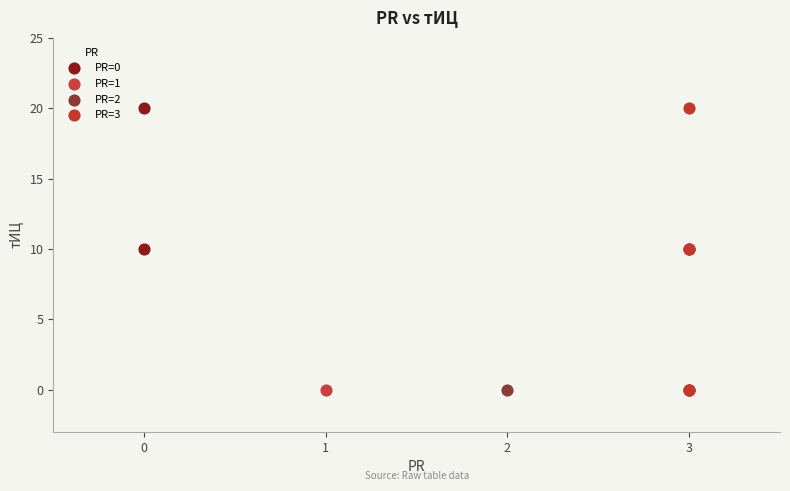

What are all the series names shown in the legend?

PR=0, PR=1, PR=2, PR=3